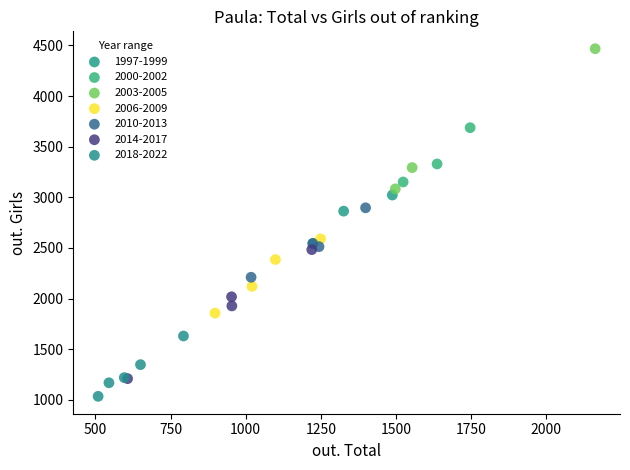

Which series reaches the maximum Y coordinate?

2003-2005